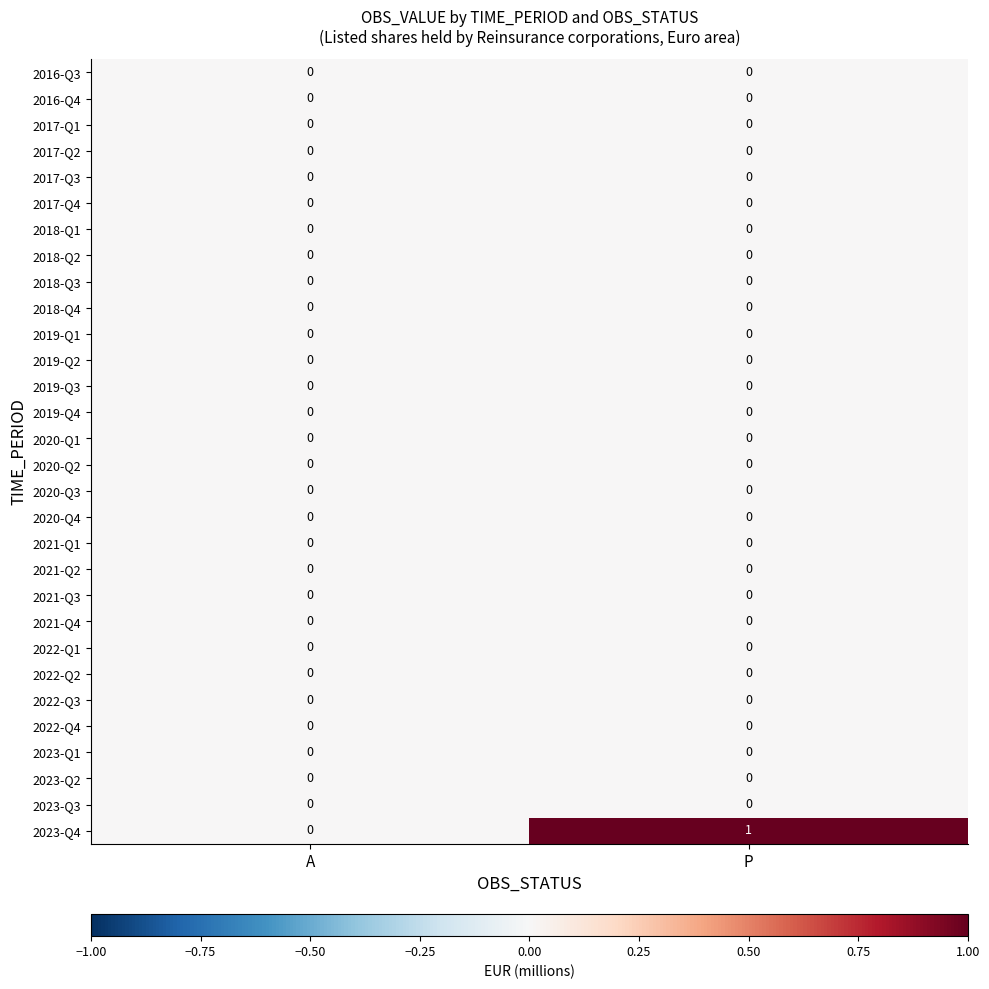

Which series has the largest range (max minus min)?

2023-Q4